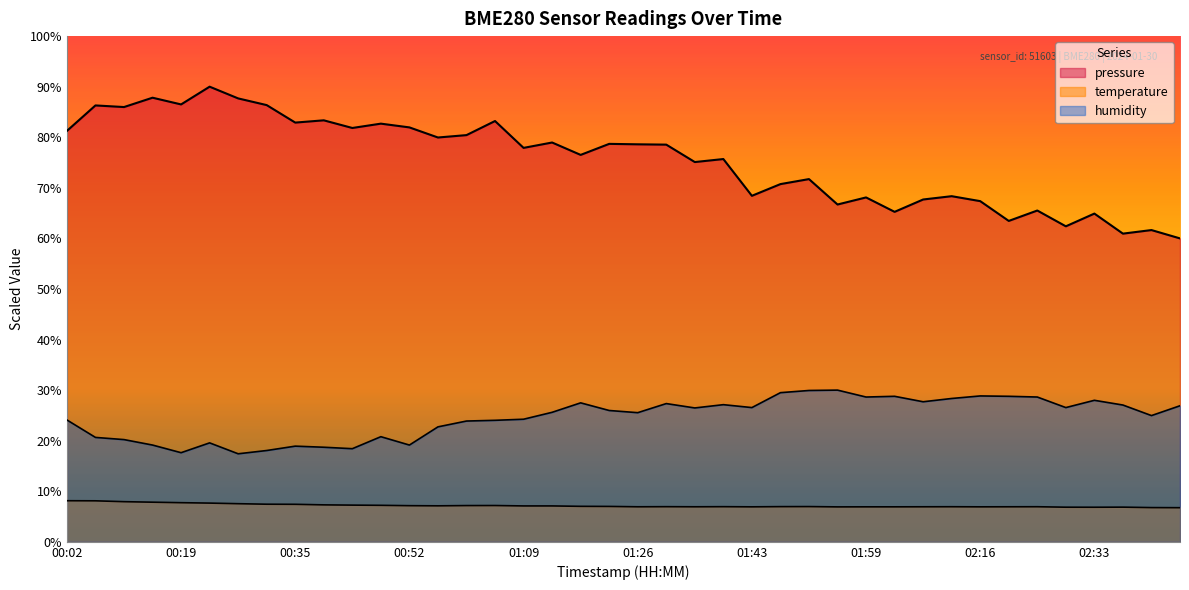

Which series has the widest spread of values?

humidity